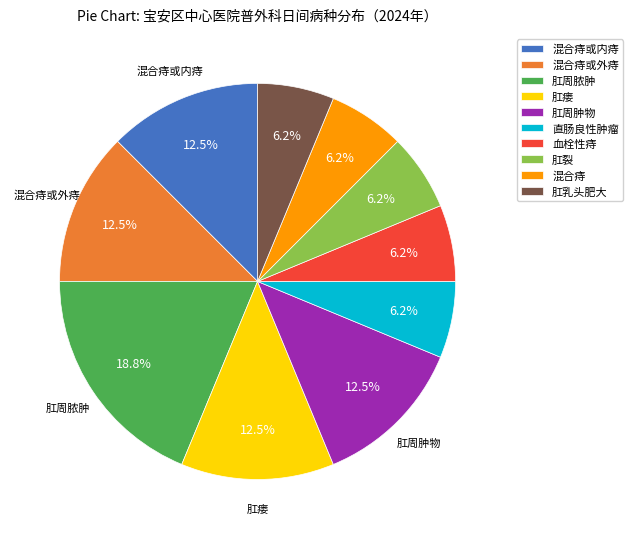

Does any single category account for the majority?

No